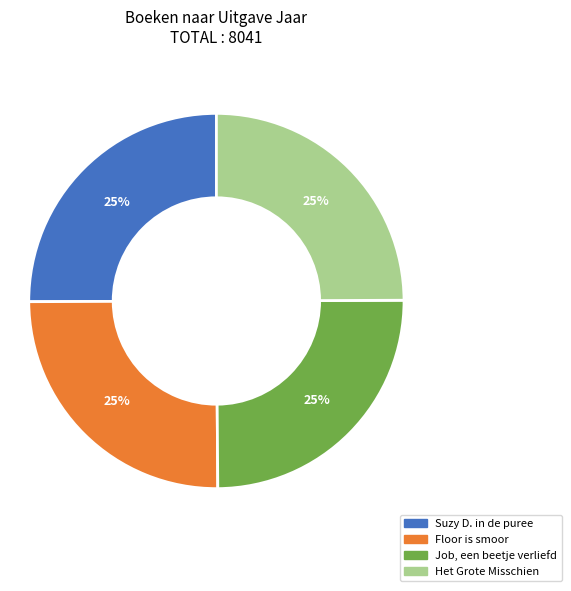

The Floor is smoor slice represents 18% of the pie. True or false?

False